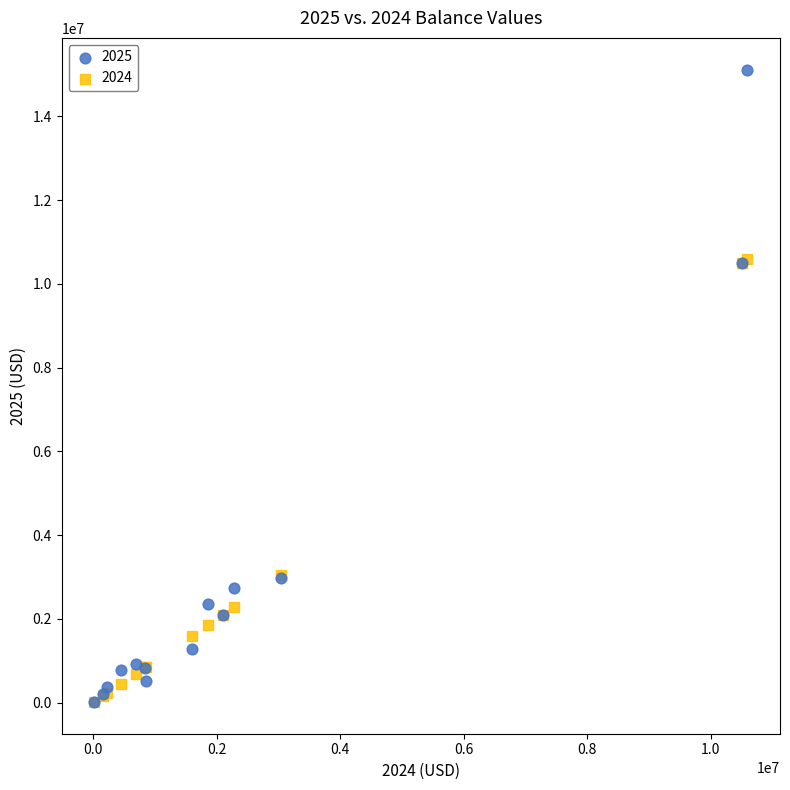

What are all the series names shown in the legend?

2025, 2024